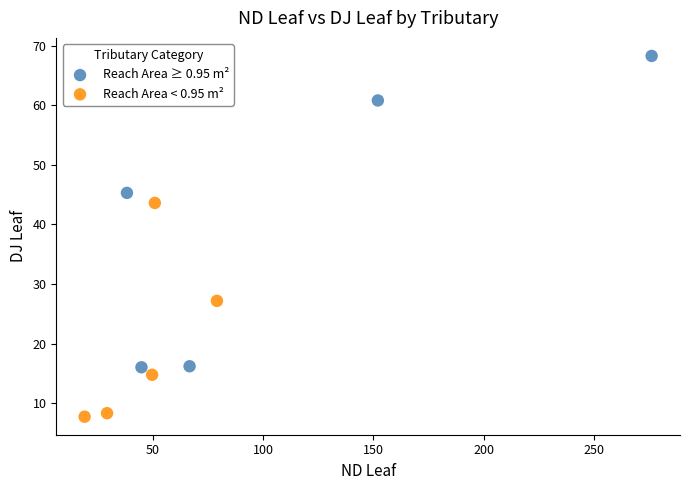

Which series reaches the maximum Y coordinate?

Reach Area ≥ 0.95 m²